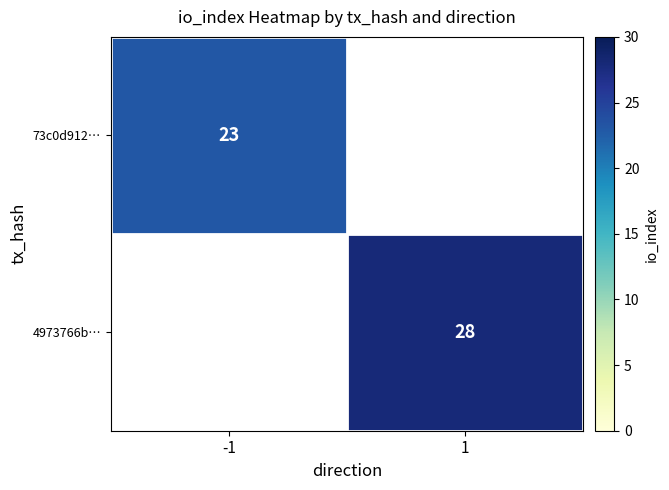

Is it true that 73c0d912… equals 23 at -1?

True